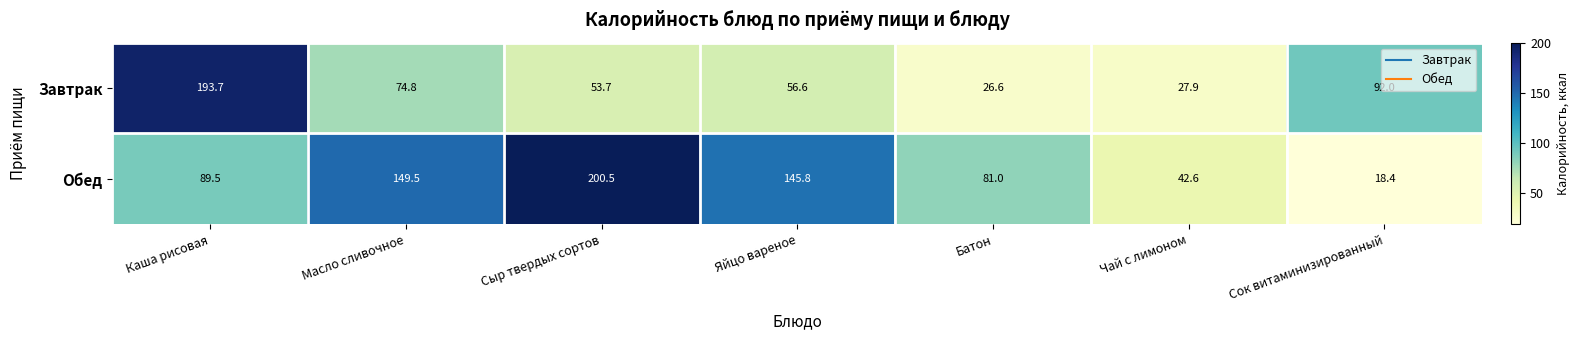

The Обед series shows 200.5 at Сыр твердых сортов. True or false?

True